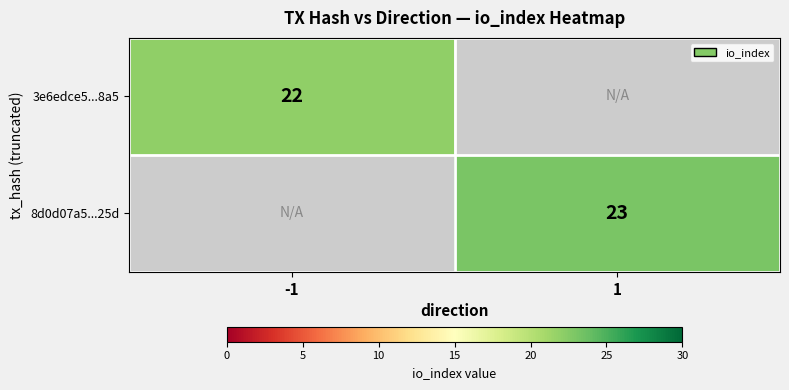

Is it true that 8d0d07a5...25d equals 13.9 at 1?

False